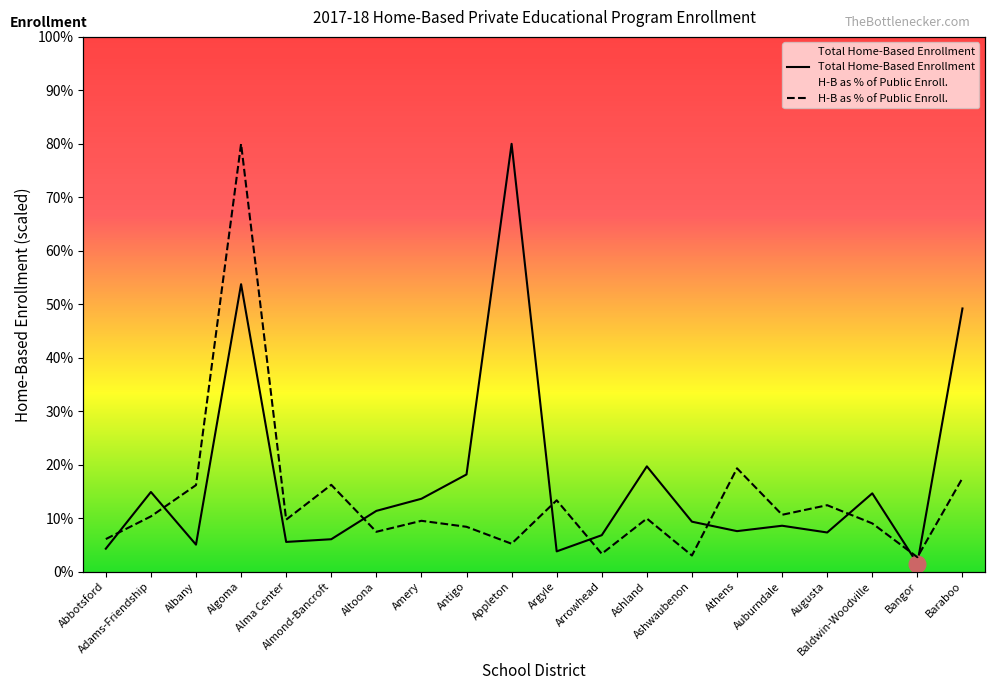

True or false: Total Home-Based Enrollment and H-B Enroll. as % of Public Enroll. cross at least once.

True